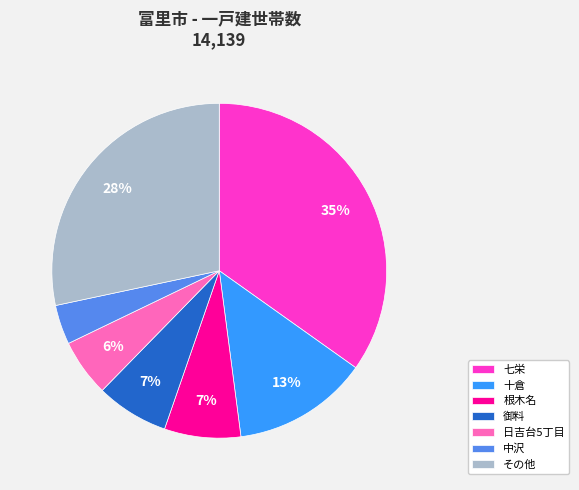

Count the number of slices in the pie.

7